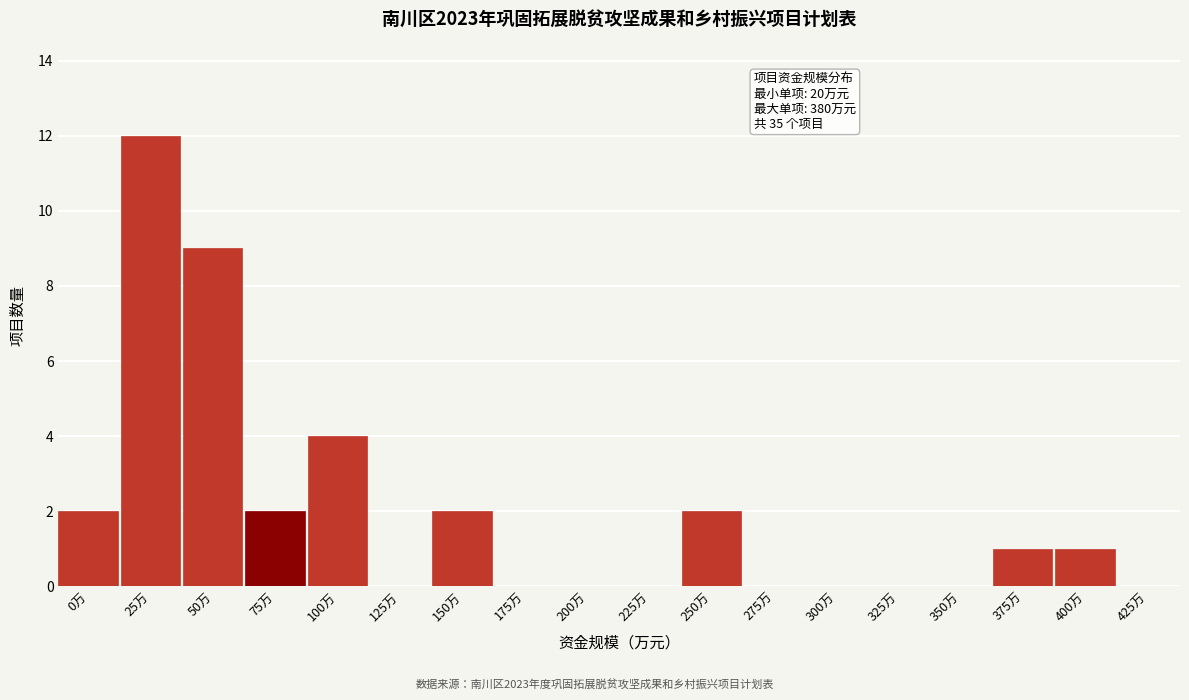

Reading left to right, list all the values displayed in this chart.

0万=2	25万=12	50万=9	75万=2	100万=4	125万=0	150万=2	175万=0	200万=0	225万=0	250万=2	275万=0	300万=0	325万=0	350万=0	375万=1	400万=1	425万=0